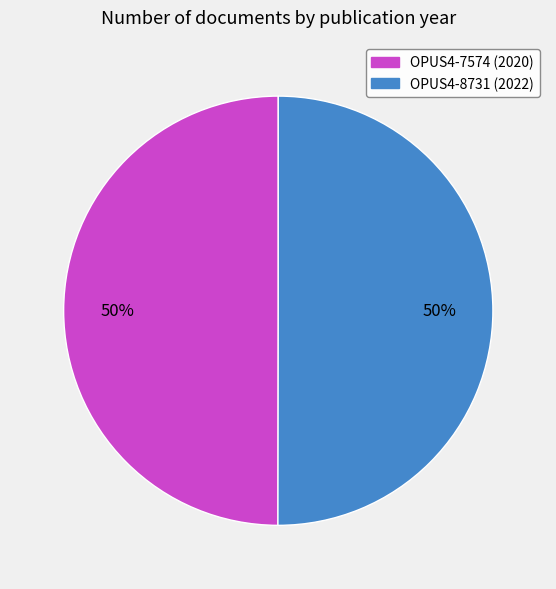

True or false: OPUS4-7574 accounts for 59% of the total.

False